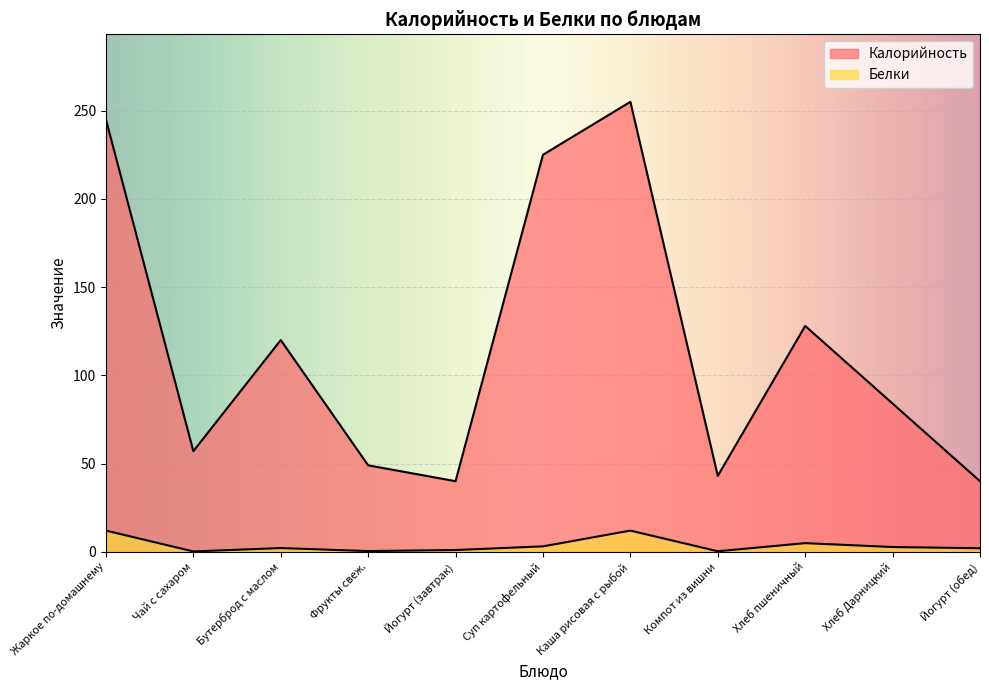

Reading right to left, list all the values displayed in this chart.

Калорийность: Йогурт (обед)=40.0	Хлеб Дарницкий=84.0	Хлеб пшеничный=128.0	Компот из вишни=43.0	Каша рисовая с рыбой=255.0	Суп картофельный=225.0	Йогурт (завтрак)=40.0	Фрукты свеж.=49.0	Бутерброд с маслом=120.0	Чай с сахаром=57.0	Жаркое по-домашнему=245.0
Белки: Йогурт (обед)=2.0	Хлеб Дарницкий=2.7	Хлеб пшеничный=4.9	Компот из вишни=0.3	Каша рисовая с рыбой=12.0	Суп картофельный=3.1	Йогурт (завтрак)=1.0	Фрукты свеж.=0.4	Бутерброд с маслом=2.1	Чай с сахаром=0.2	Жаркое по-домашнему=12.0